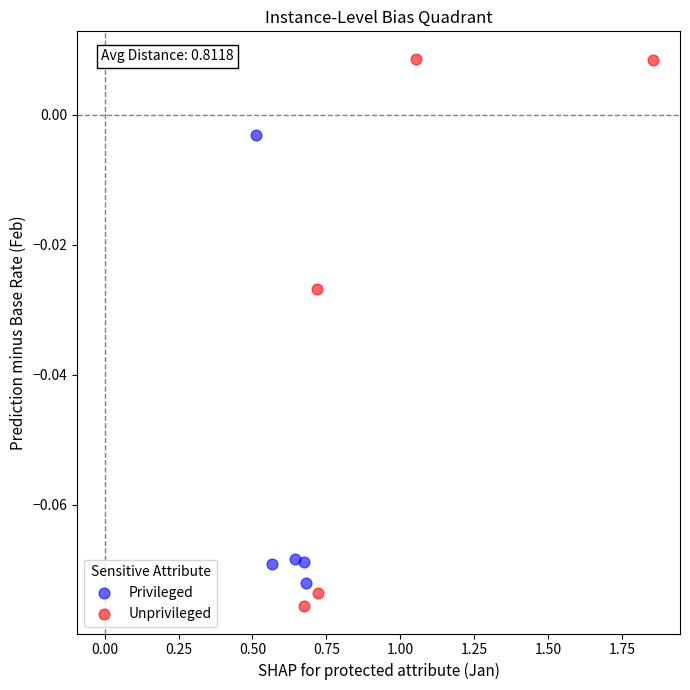

What are all the series names shown in the legend?

Privileged, Unprivileged